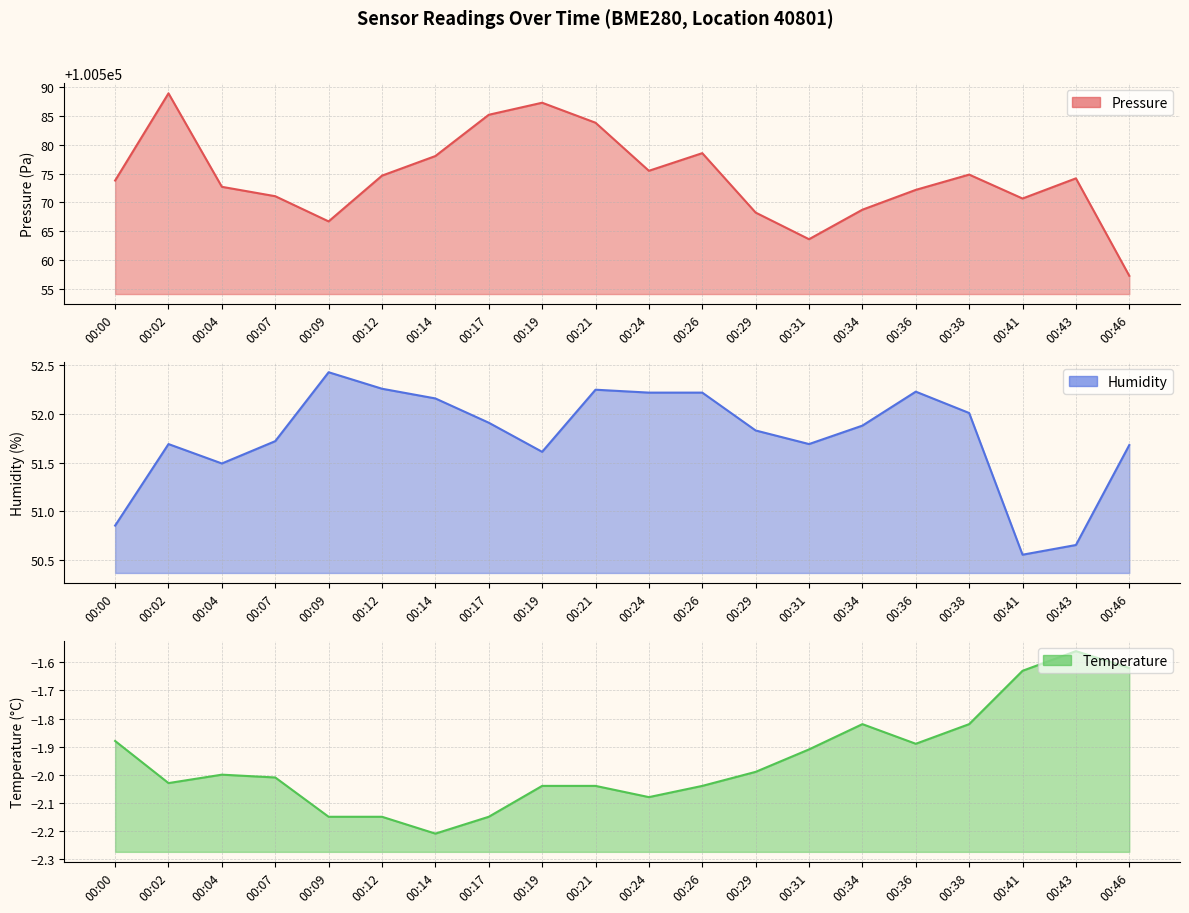

True or false: pressure line has more than 0 points higher than both neighbors.

True